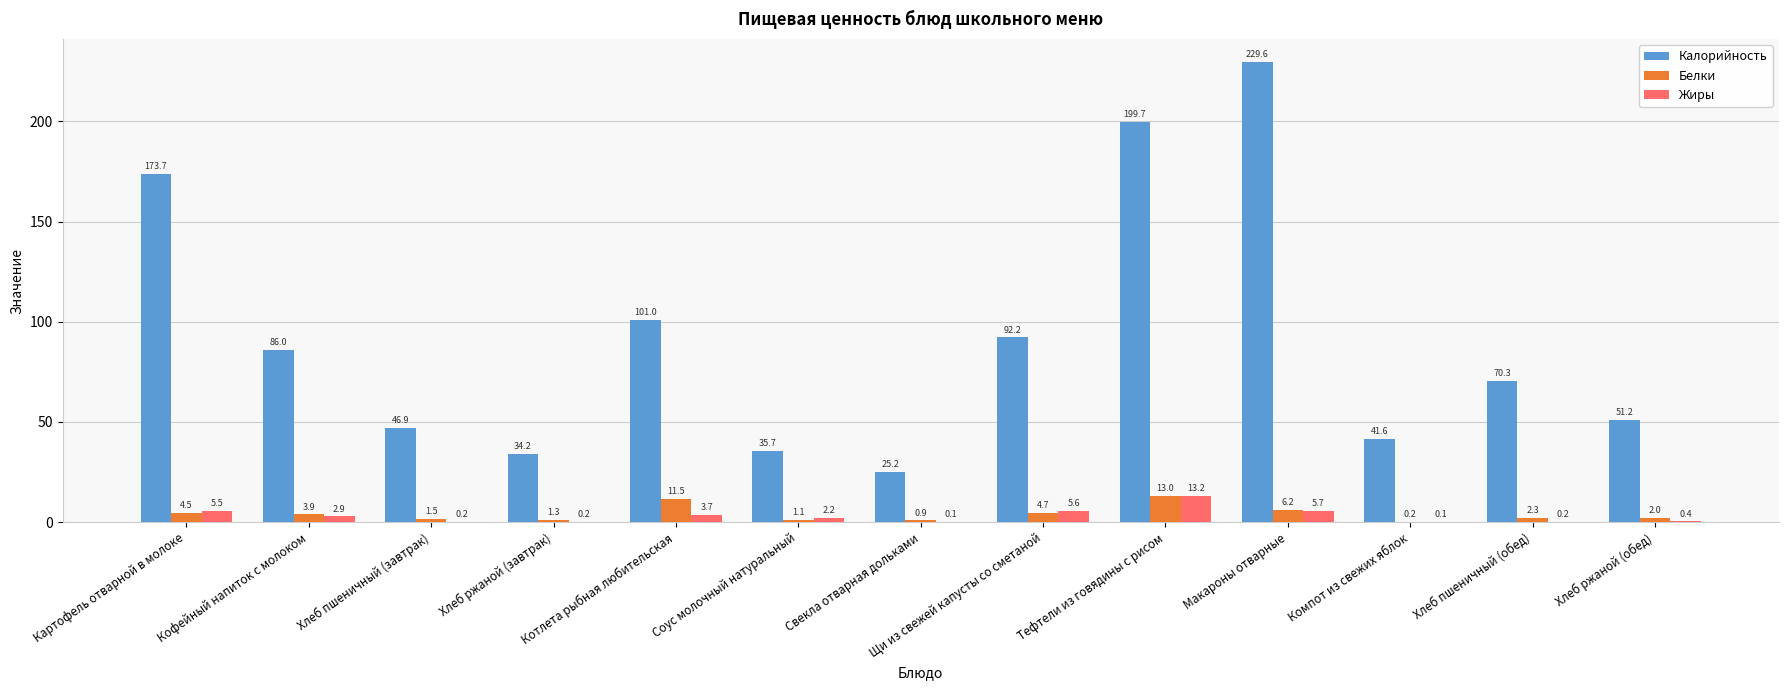

Between Картофель отварной в молоке and Тефтели из говядины с рисом, which series saw the biggest shift?

Калорийность